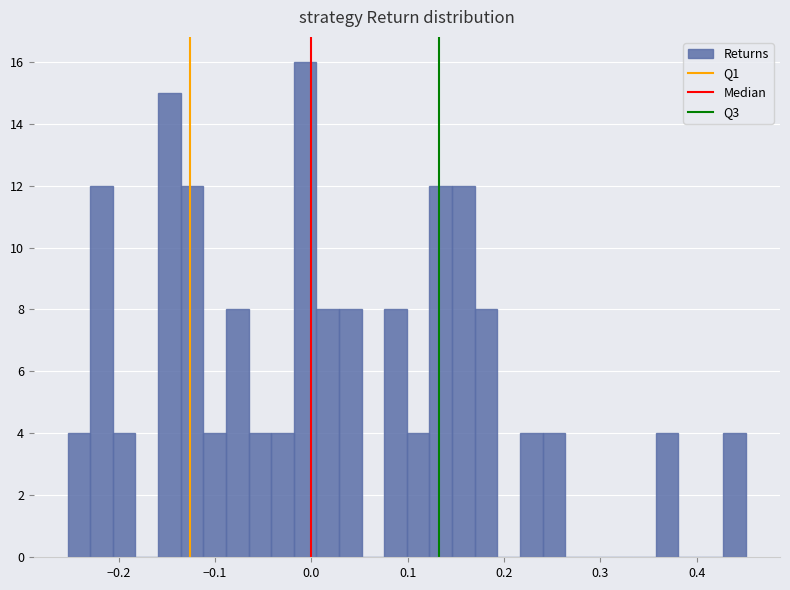

Around what value on the x-axis is the tallest bar? Give the approximate position of its centre, as read against the axis.

-0.01